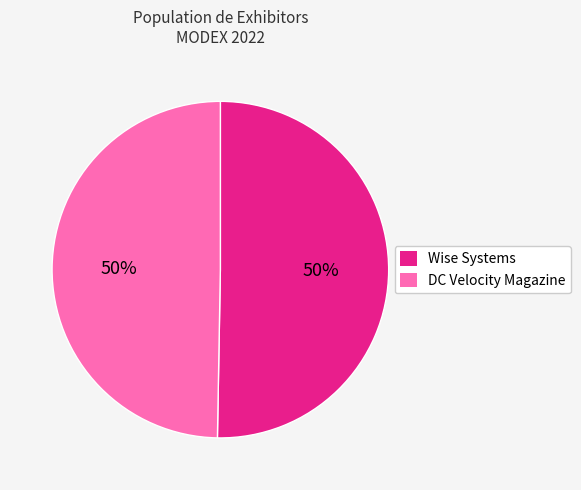

True or false: DC Velocity Magazine accounts for 42% of the total.

False